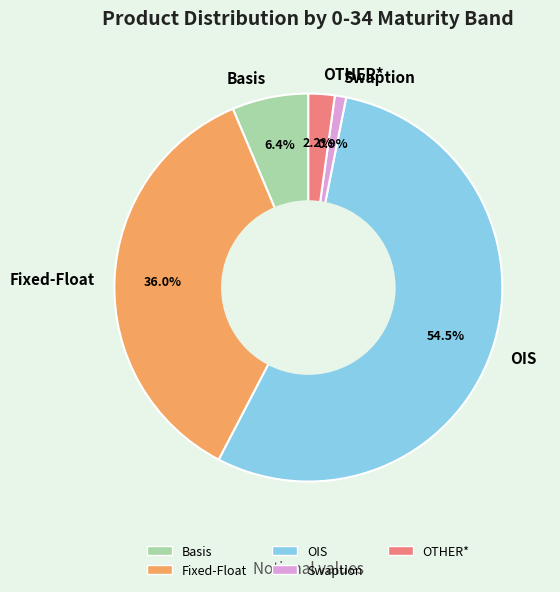

To the nearest percent, what portion does Basis represent?

6%